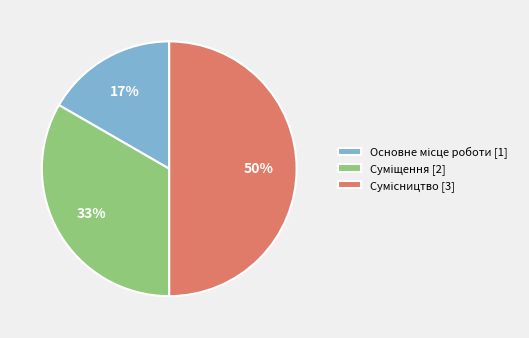

To the nearest percent, what is the average slice percentage?

33%